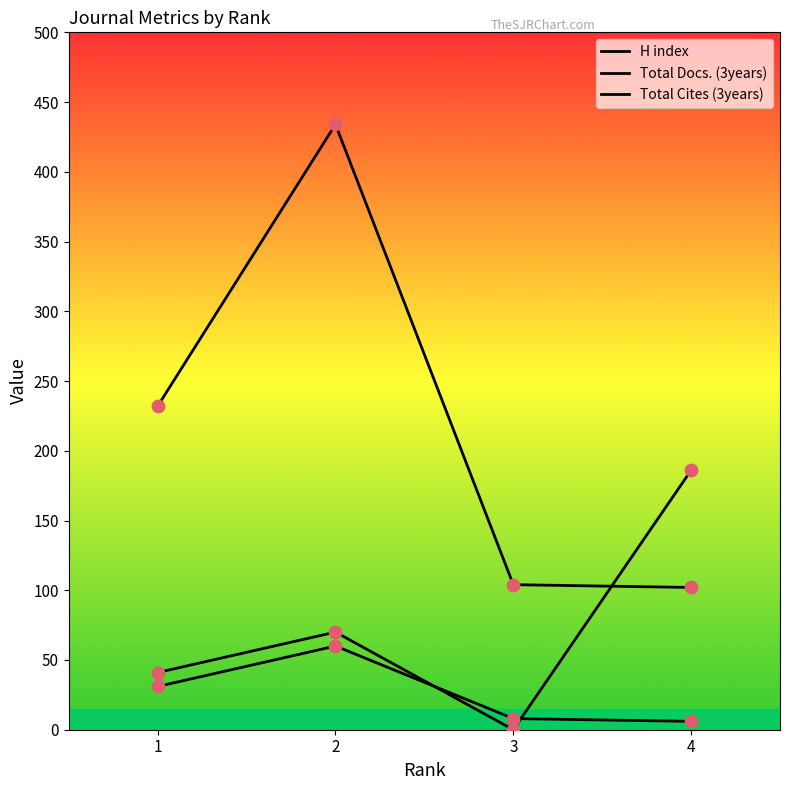

At which category is the sum across all series the highest?

2